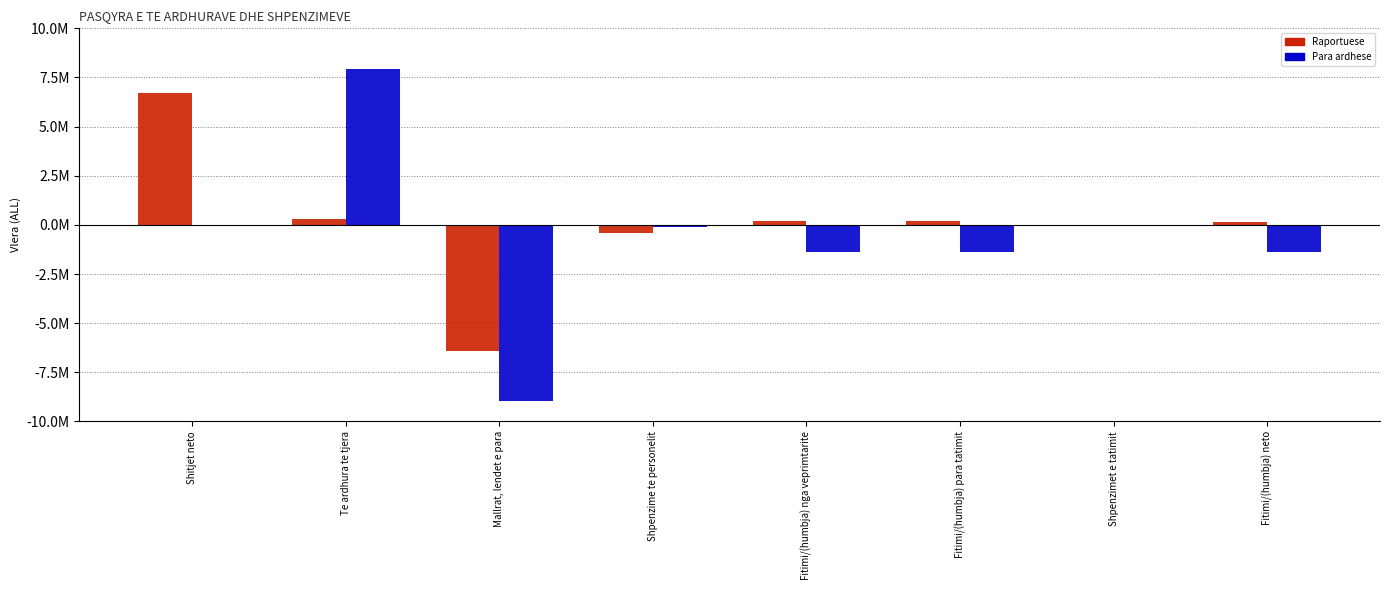

List the series in order of their overall mean, highest first.

Raportuese, Para ardhese